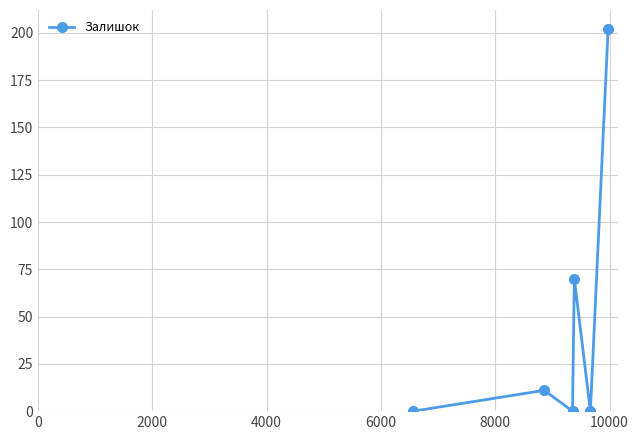

What is the difference between the maximum and minimum values?

202